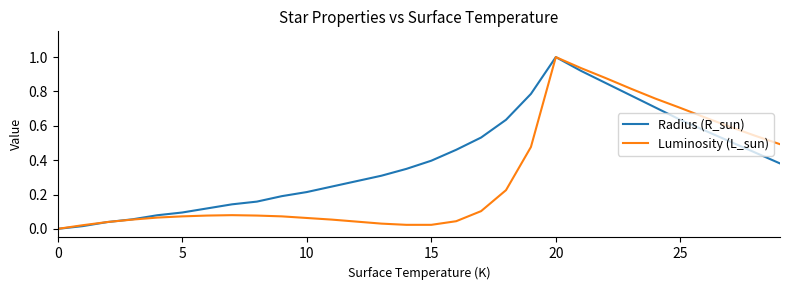

List the series in order of their overall mean, lowest first.

Luminosity (L_sun), Radius (R_sun)